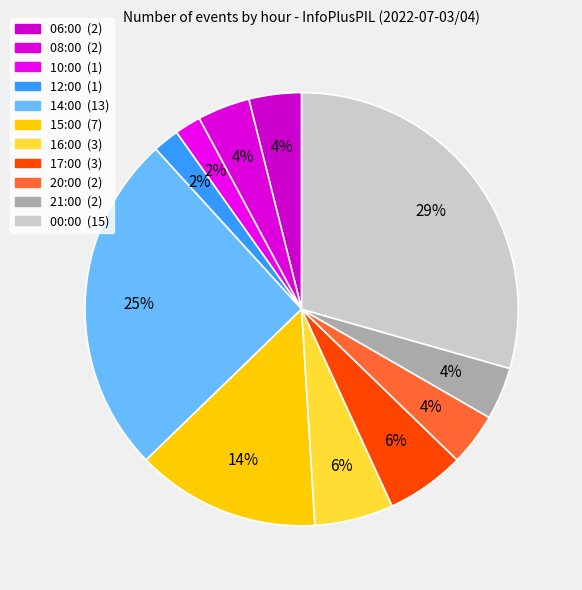

What is the change in value from 08:00 to 14:00?

+11